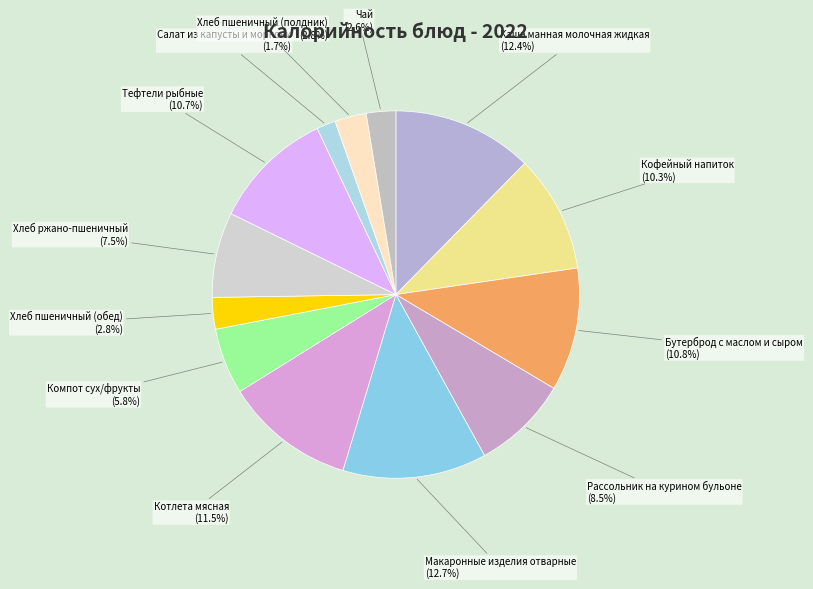

Does Хлеб ржано-пшеничный represent more than half of the total?

No